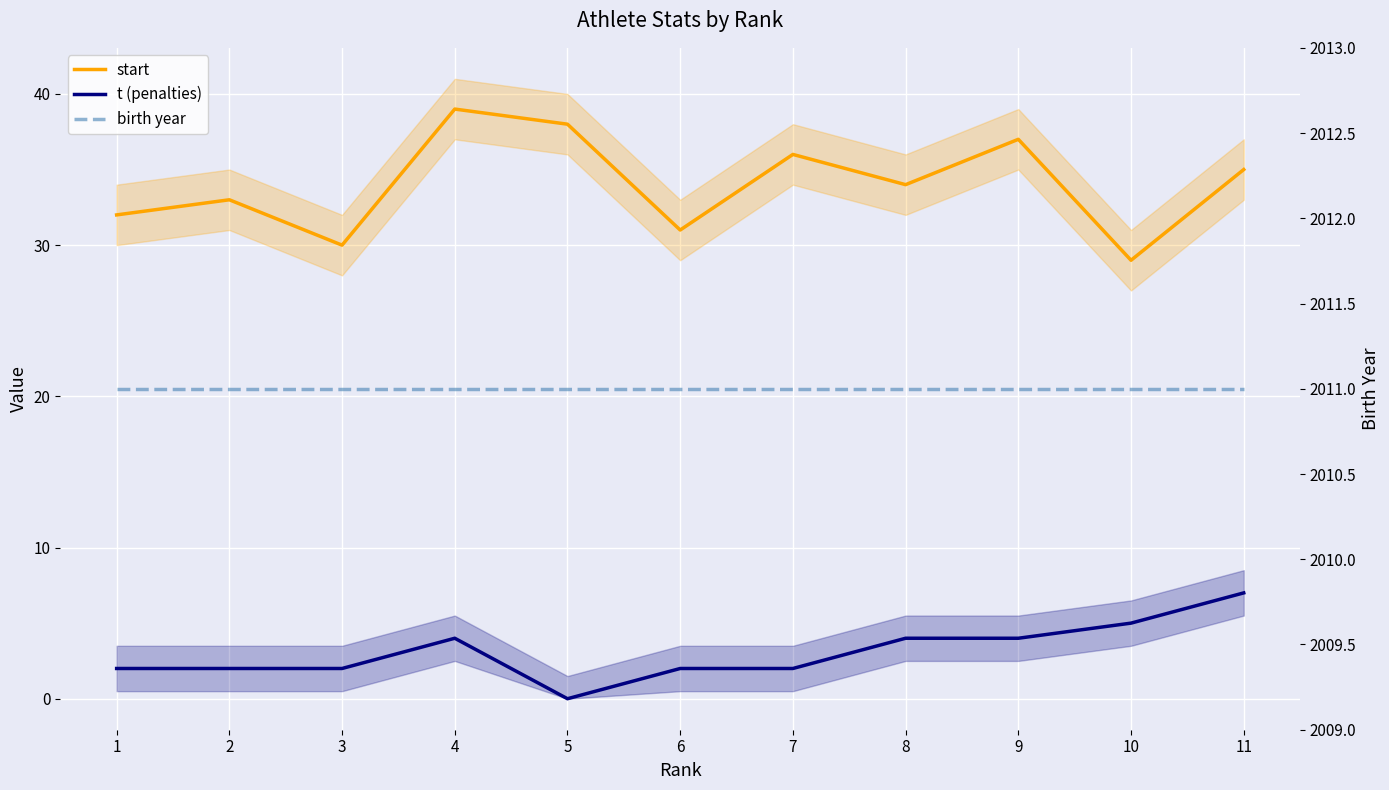

What is the value of the start point at the 7th from the left?

36